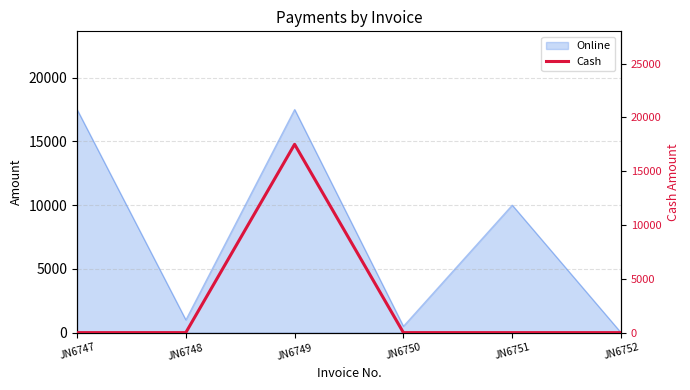

Reading right to left, what are all the values shown in this chart?

0	0	0	17500	0	0